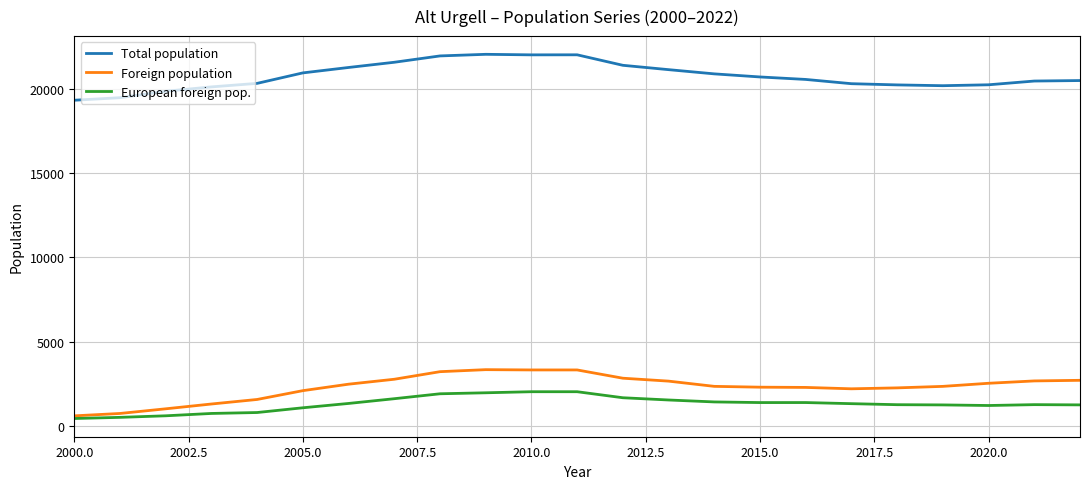

Which series has the largest total across all categories?

Total population